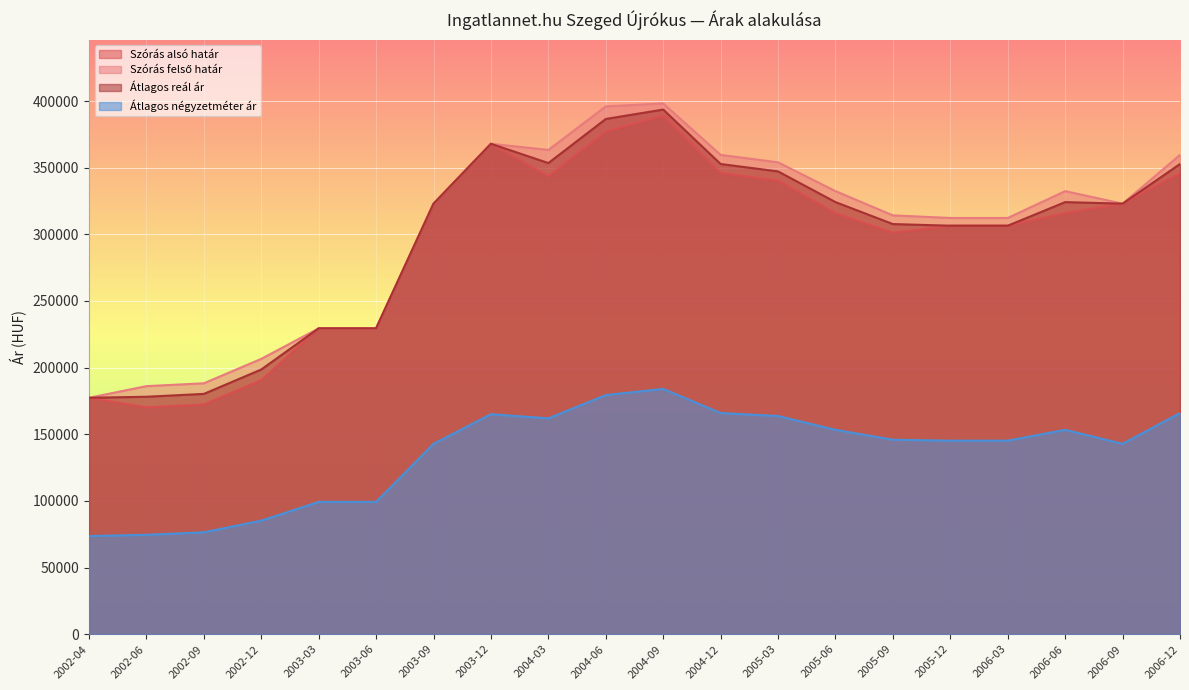

What is the difference between the highest and lowest values at 2002-12?

121354